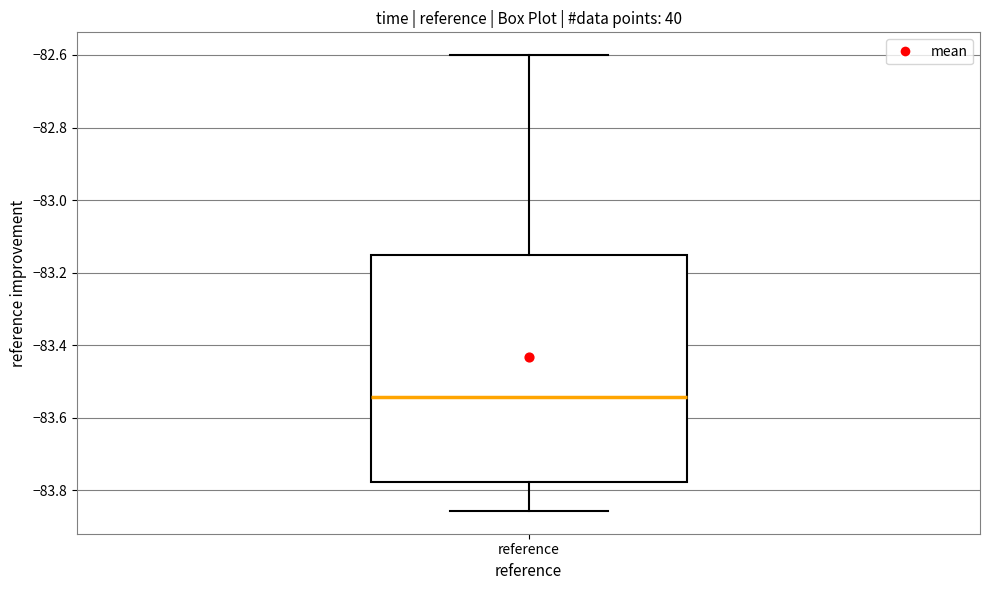

Read this box plot against the y-axis: the position of the median line, the range covered by the box, and the ends of both whiskers. The values are not printed on the chart, so give them approximately, as read against the axis.

median -83.54, box -83.78 to -83.16, whiskers -83.86 to -82.60